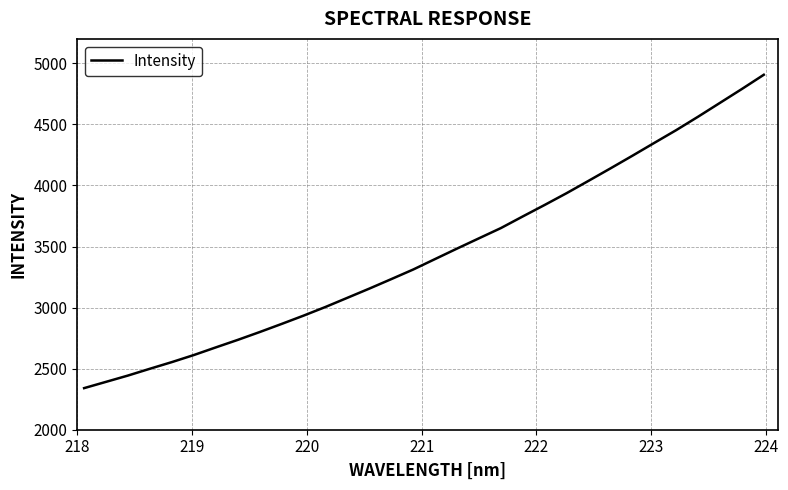

What is the difference between the maximum and minimum values?

2565.7